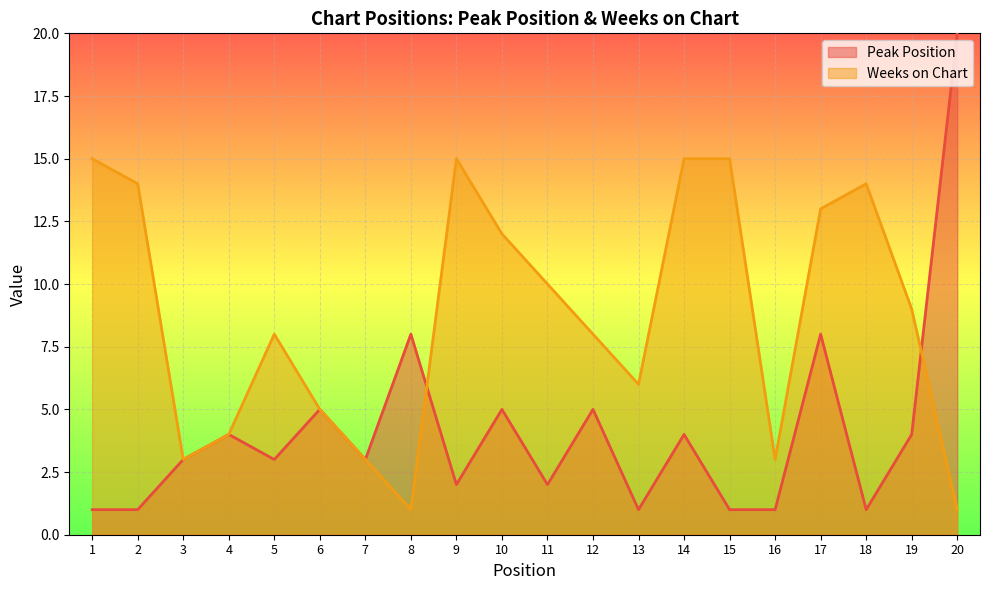

At how many categories does at least one series exceed 8?

11